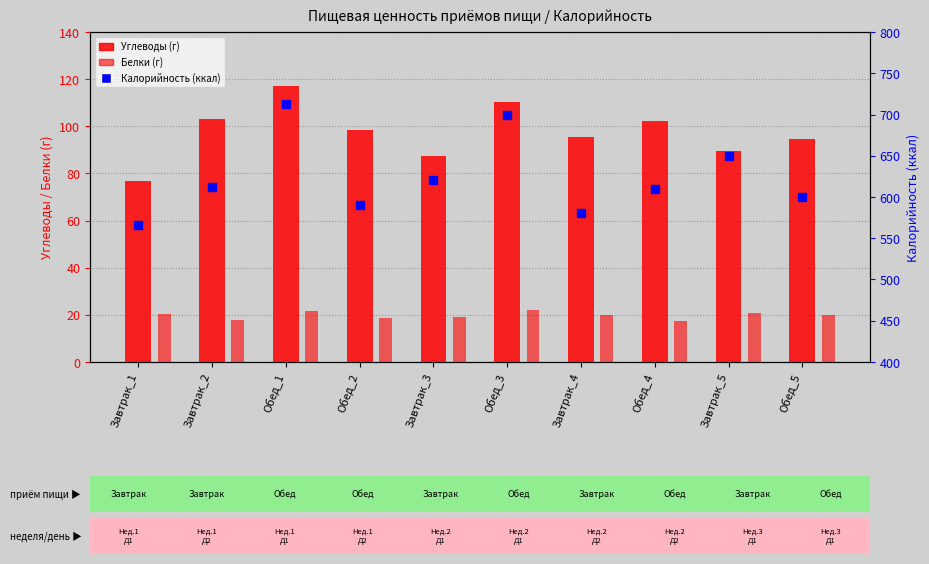

At how many categories does at least one series exceed 69?

10